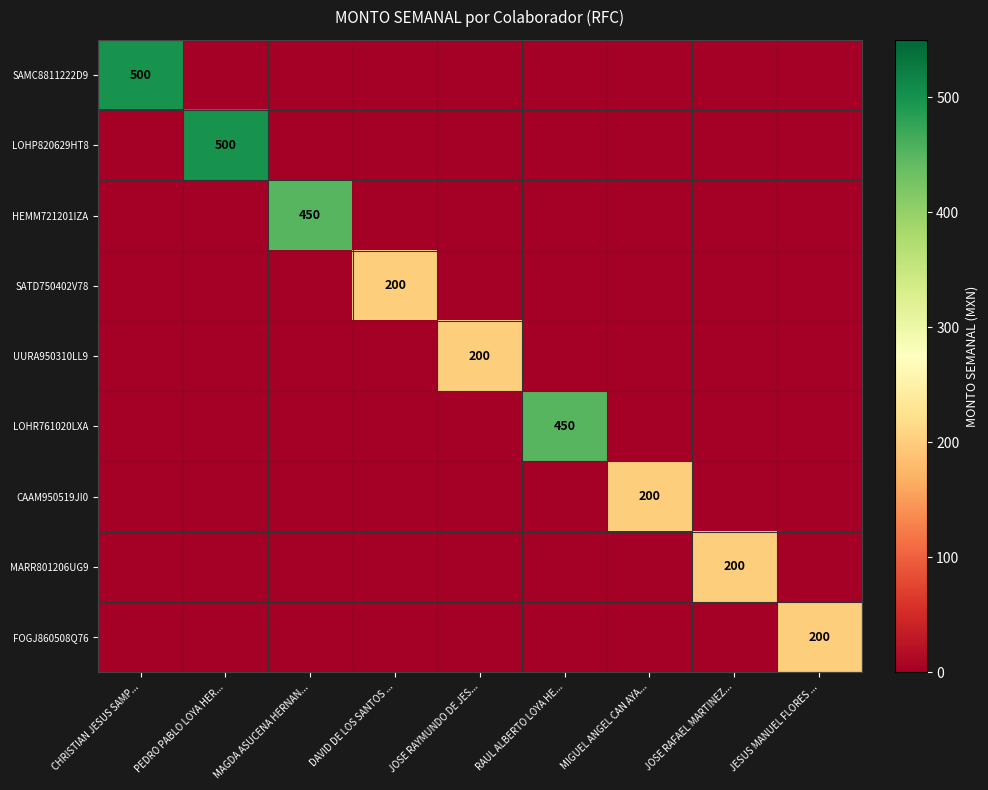

True or false: UURA950310LL9 has a value of 265 at JOSE RAYMUNDO DE JES....

False